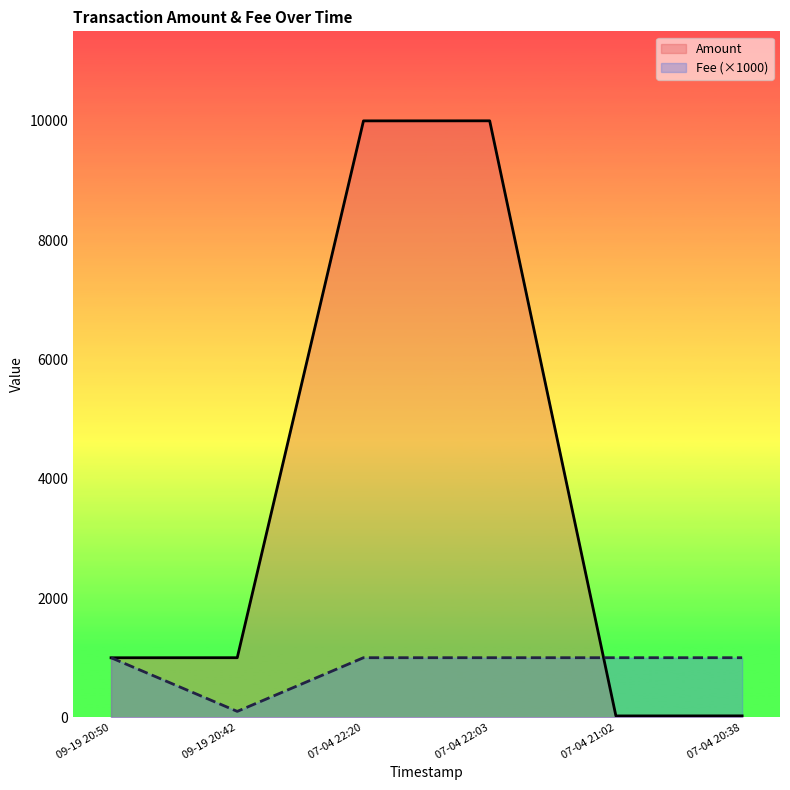

What are all the series names shown in the legend?

Amount, Fee (×1000)